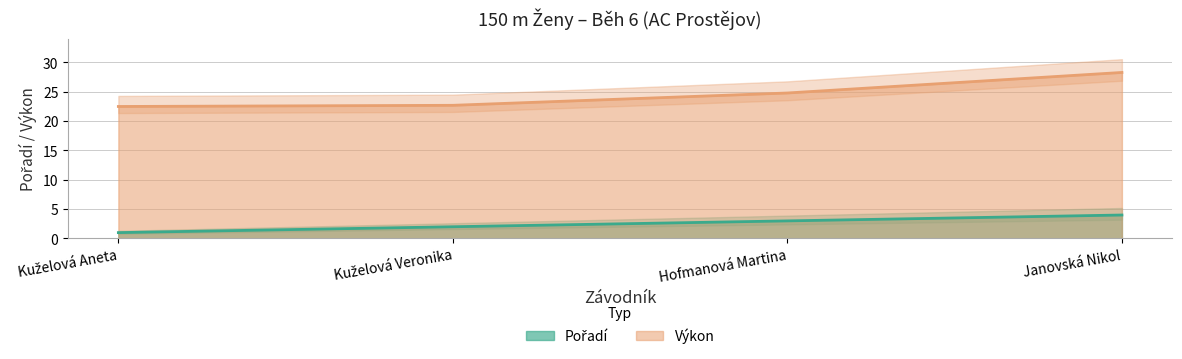

What is the label of the 3rd point from the right?

Kuželová Veronika